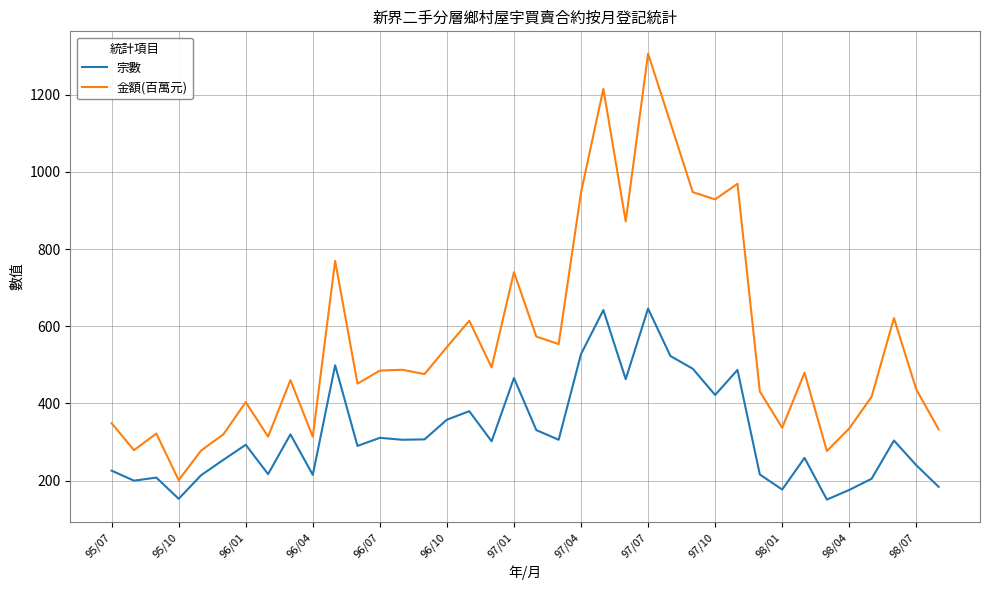

Which series has the largest total across all categories?

金額(百萬元)